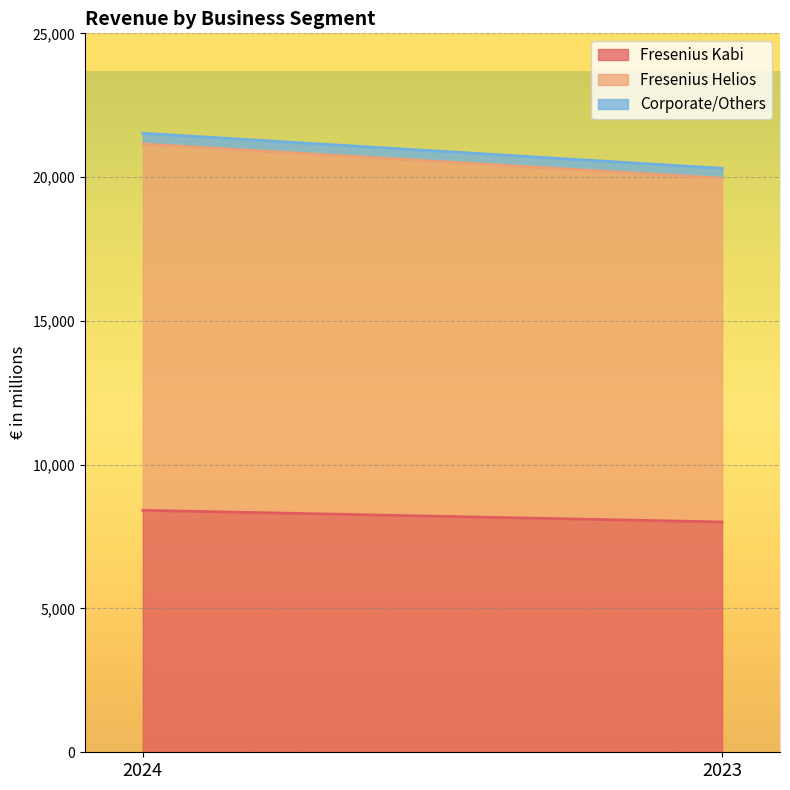

How many lines are shown in the chart?

3